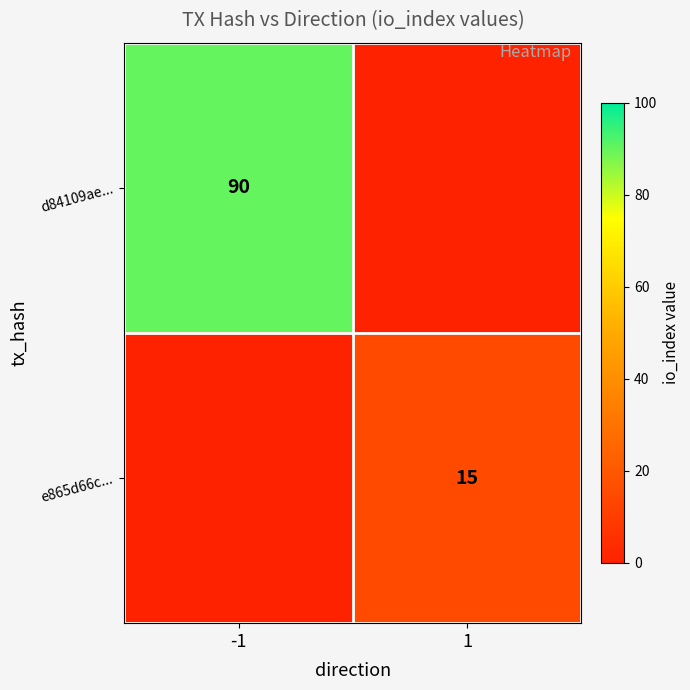

Is it true that e865d66c... equals 7 at 1?

False